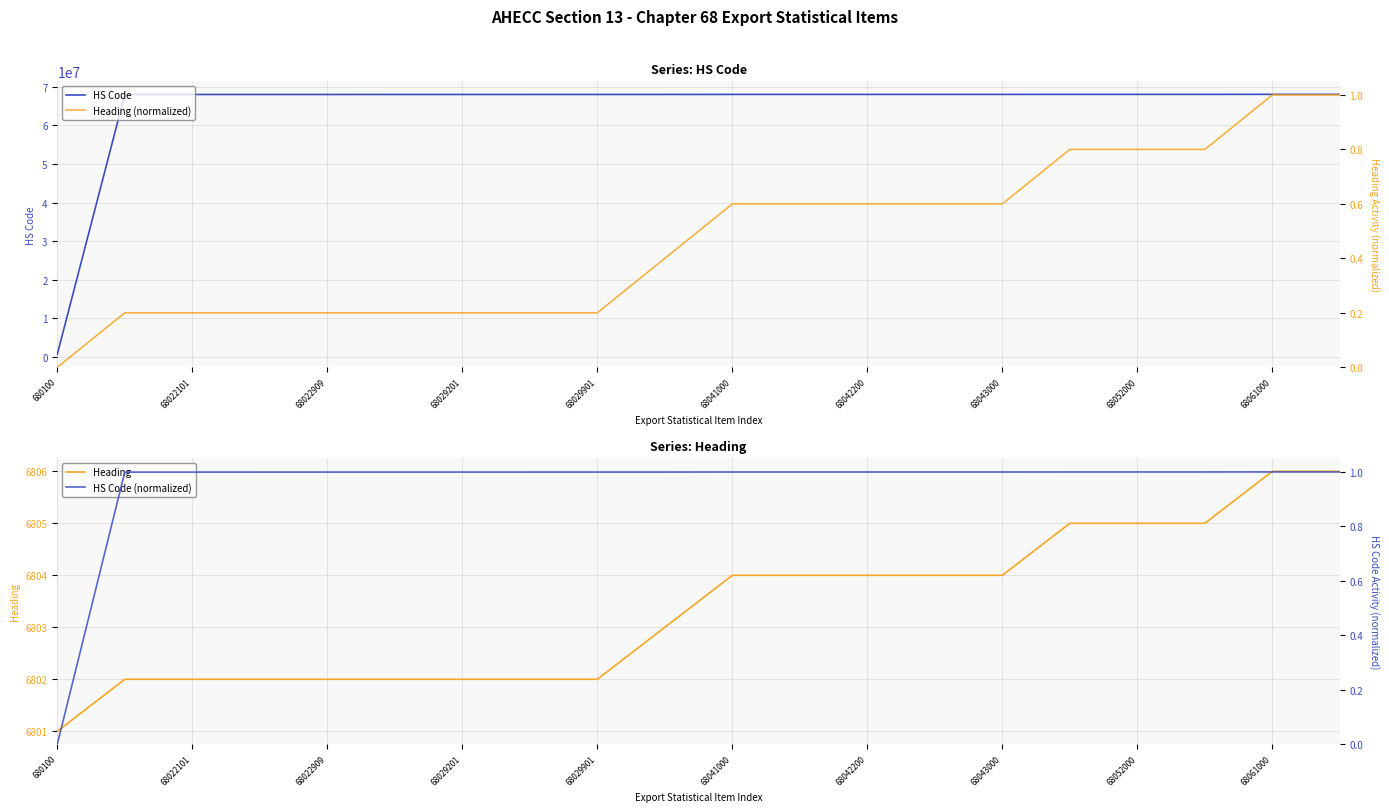

At how many categories does at least one series exceed 13980285?

19